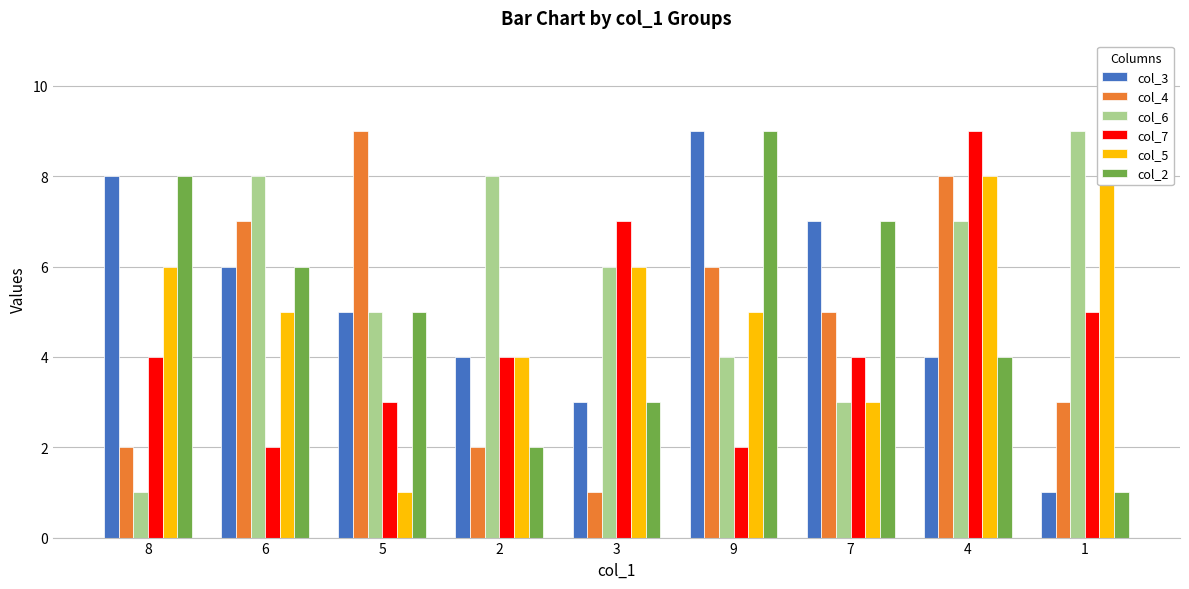

What is the difference between the col_2 values at 7 and 4?

3